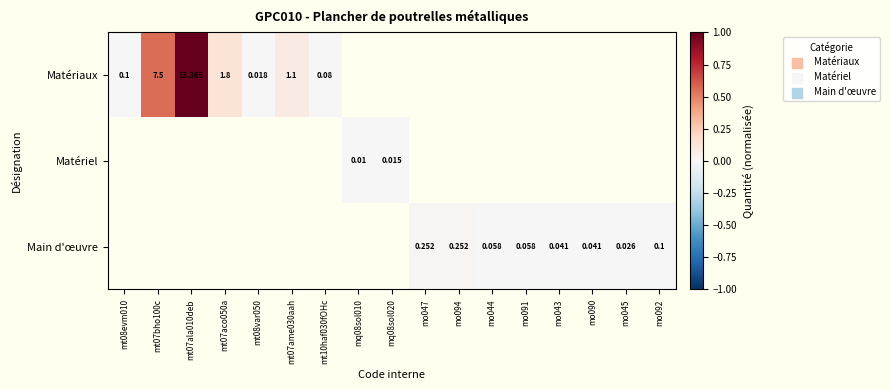

At how many categories does at least one series exceed 0?

17